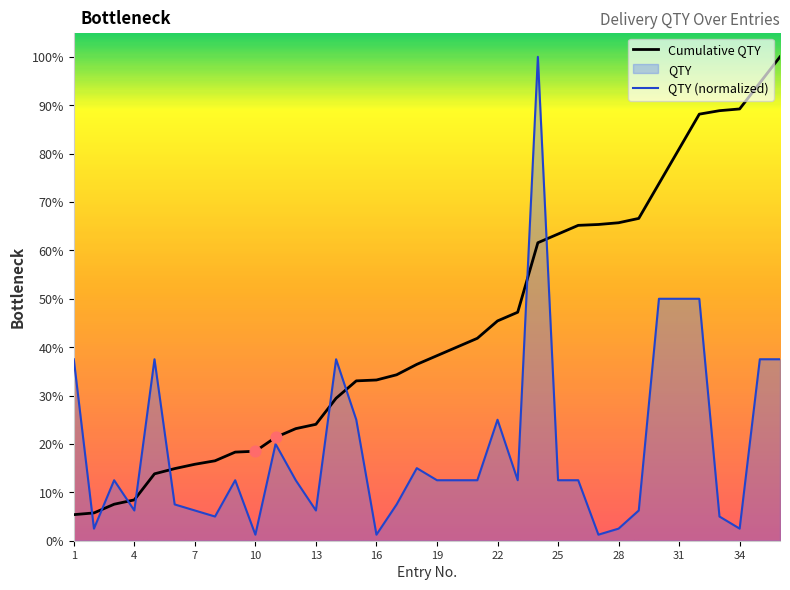

What is the total value across all series at 2?

8.2